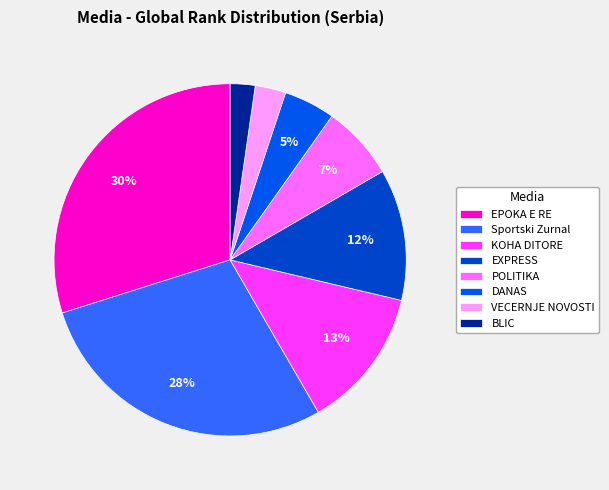

Does any single category account for the majority?

No